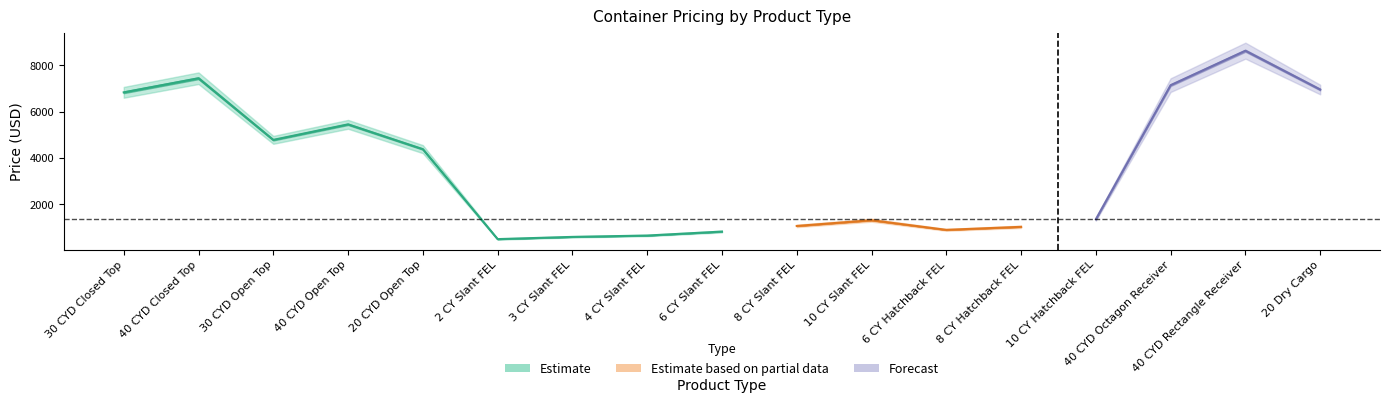

List the labels in order of Price of 11-25 Containers value, smallest first.

2 CY Slant FEL, 3 CY Slant FEL, 4 CY Slant FEL, 6 CY Slant FEL, 6 CY Hatchback FEL, 8 CY Hatchback FEL, 8 CY Slant FEL, 10 CY Slant FEL, 10 CY Hatchback FEL, 20 CYD Open Top, 30 CYD Open Top, 40 CYD Open Top, 30 CYD Closed Top, 20 Dry Cargo, 40 CYD Octagon Receiver, 40 CYD Closed Top, 40 CYD Rectangle Receiver